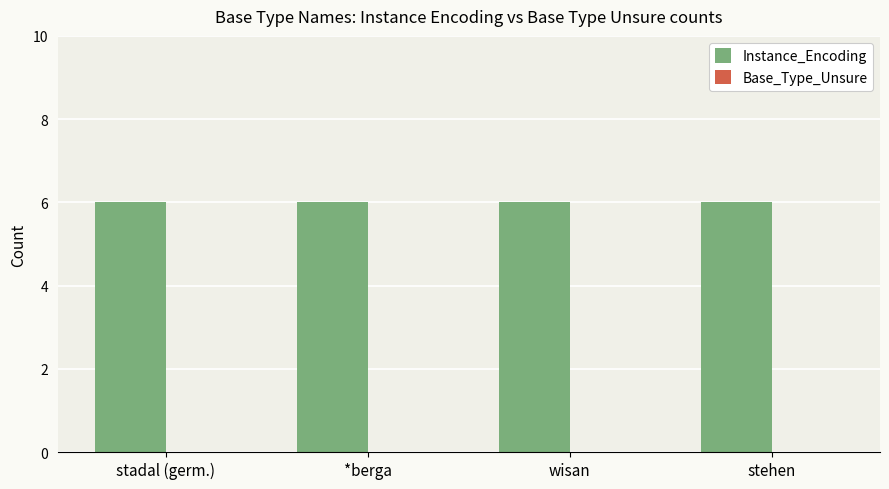

Where is Instance_Encoding nearest to the value 6?

stadal (germ.)